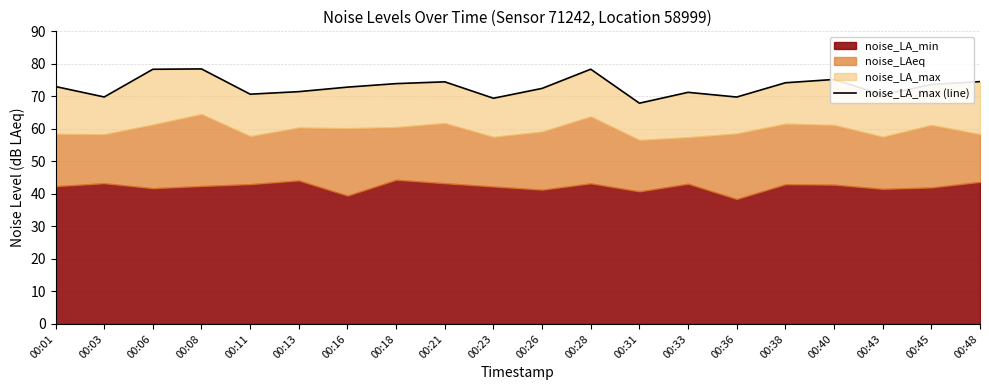

Rank the categories by value from lowest to highest.

00:31, 00:23, 00:36, 00:03, 00:43, 00:11, 00:33, 00:13, 00:26, 00:16, 00:01, 00:45, 00:18, 00:38, 00:21, 00:48, 00:40, 00:06, 00:28, 00:08